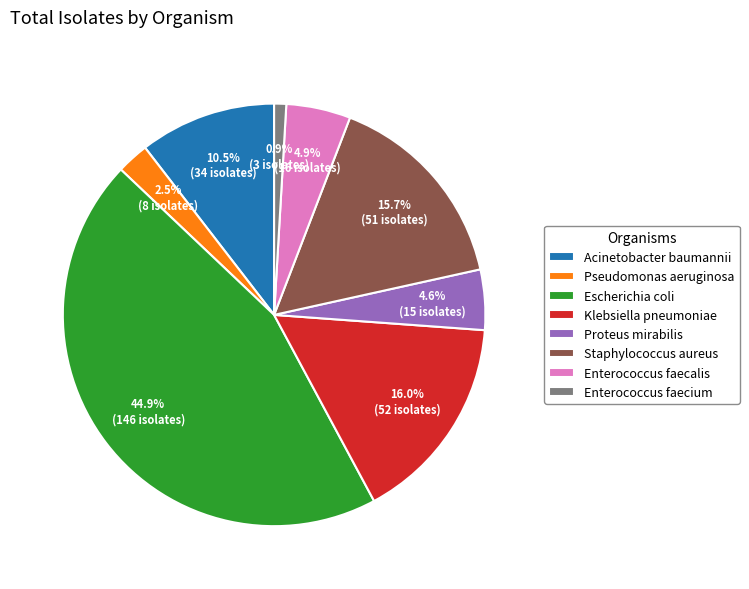

What percentage do Enterococcus faecalis and Acinetobacter baumannii together represent?

15.4%